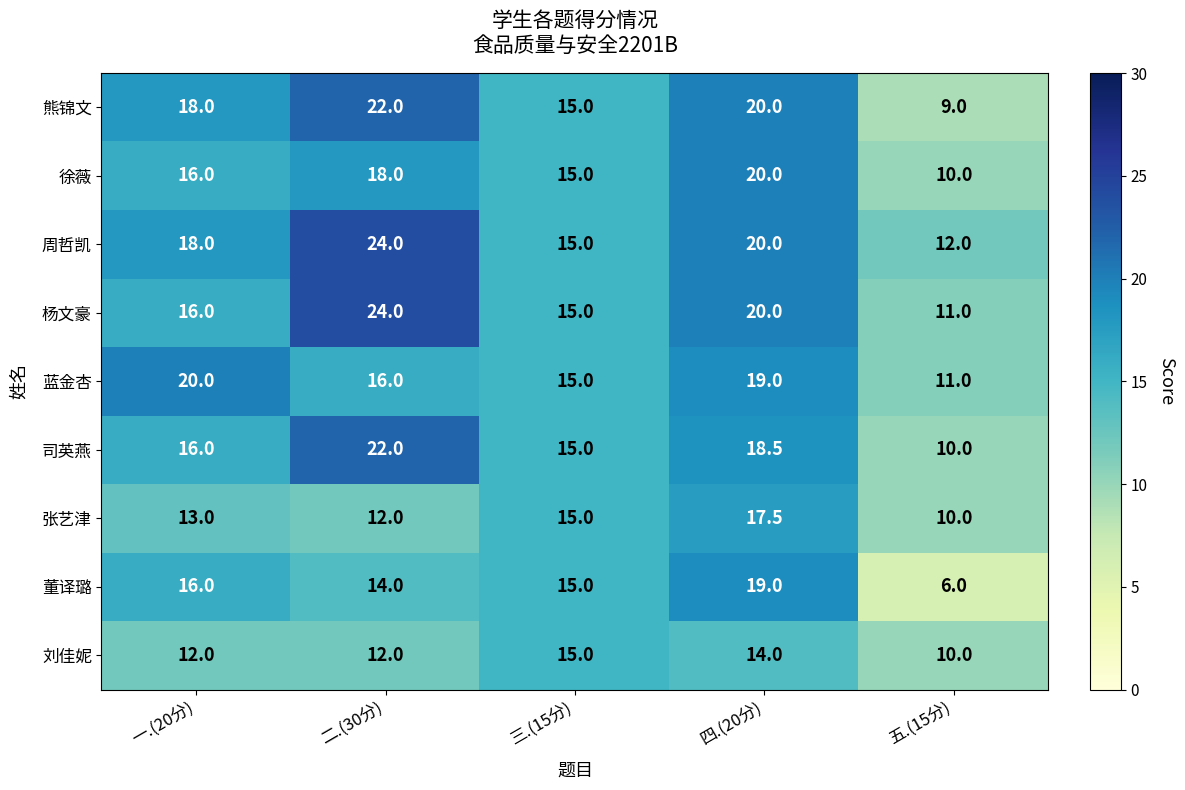

What is the difference between the 杨文豪 values at 一.(20分) and 二.(30分)?

8.0